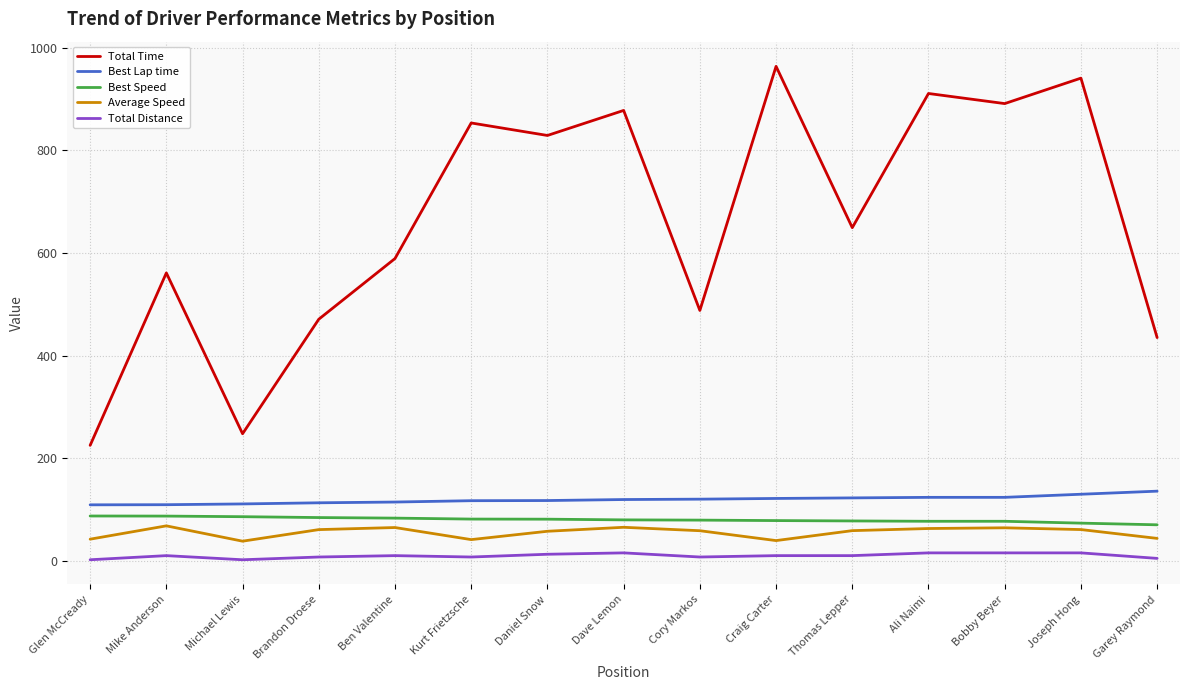

What is the difference between the Best Speed values at Garey Raymond and Craig Carter?

8.2